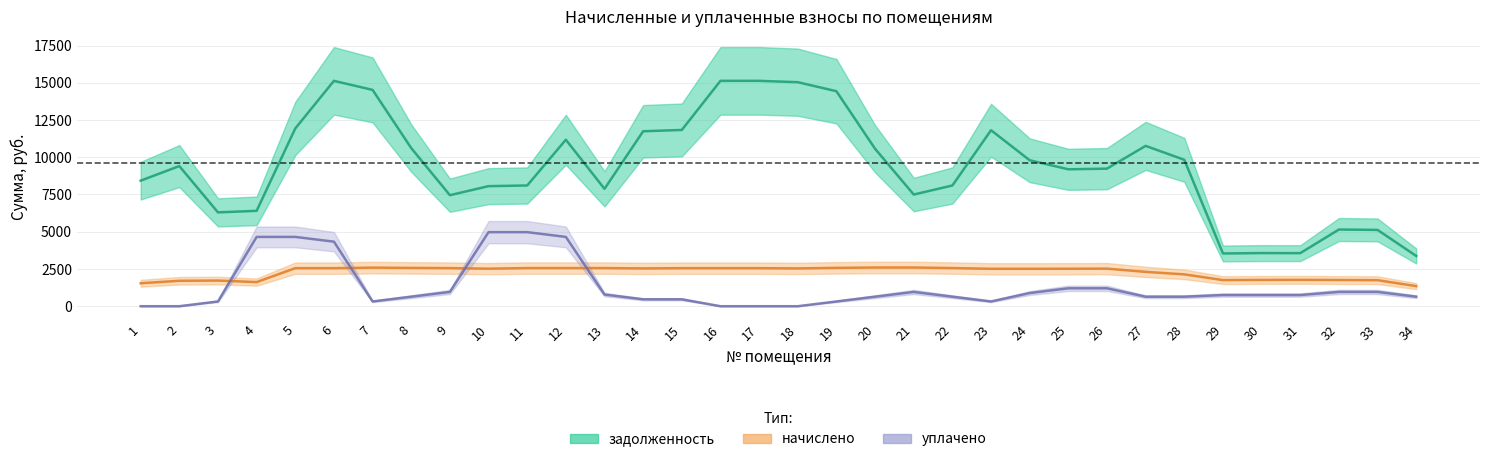

Does the chart have visible grid lines?

Yes